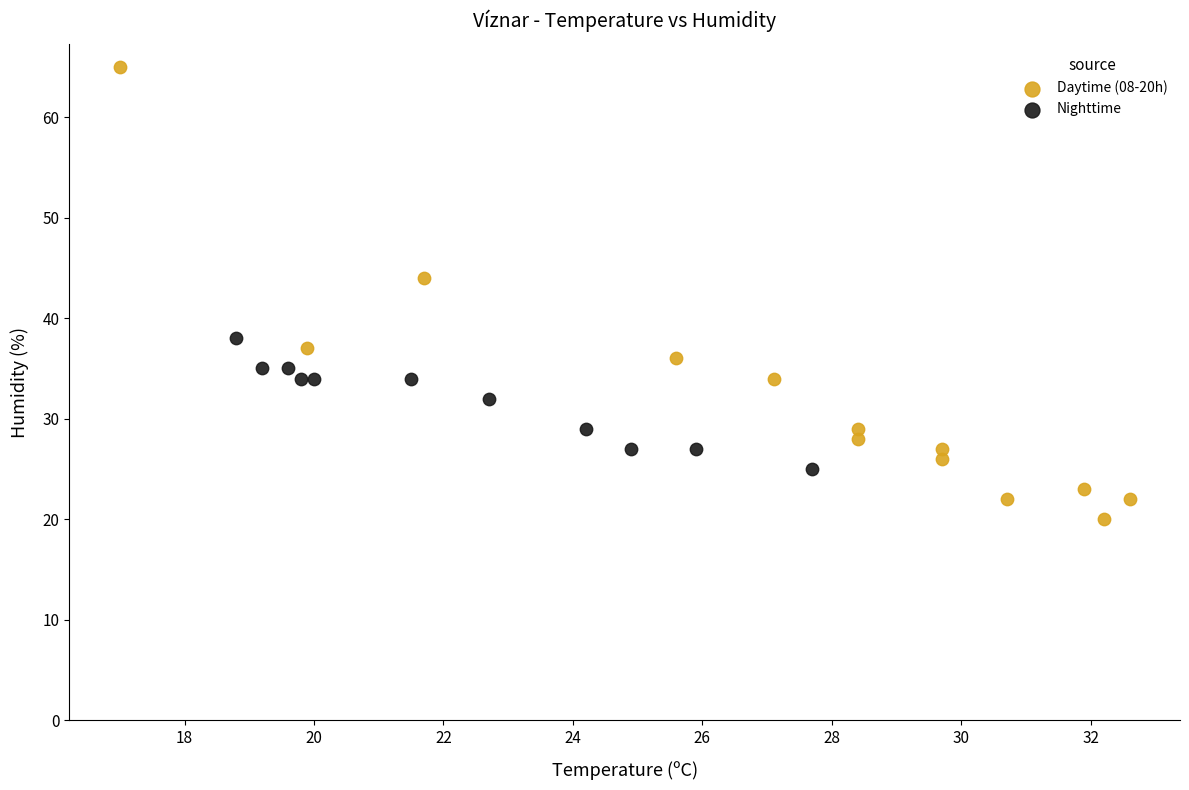

Which series contains the lowest Y value?

Daytime (08-20h)